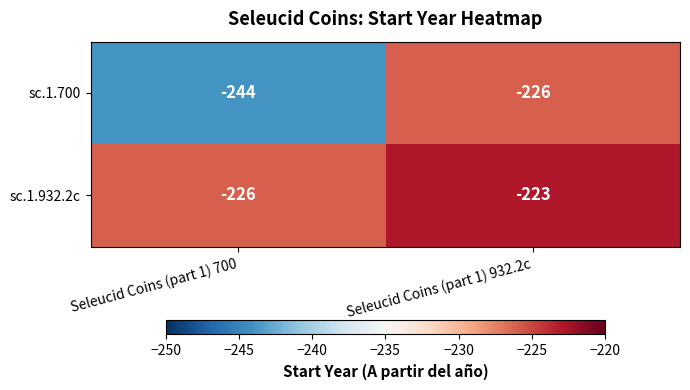

Reading left to right, what are all the values shown in this chart?

sc.1.700: Seleucid Coins (part 1) 700=-244	Seleucid Coins (part 1) 932.2c=-226
sc.1.932.2c: Seleucid Coins (part 1) 700=-226	Seleucid Coins (part 1) 932.2c=-223